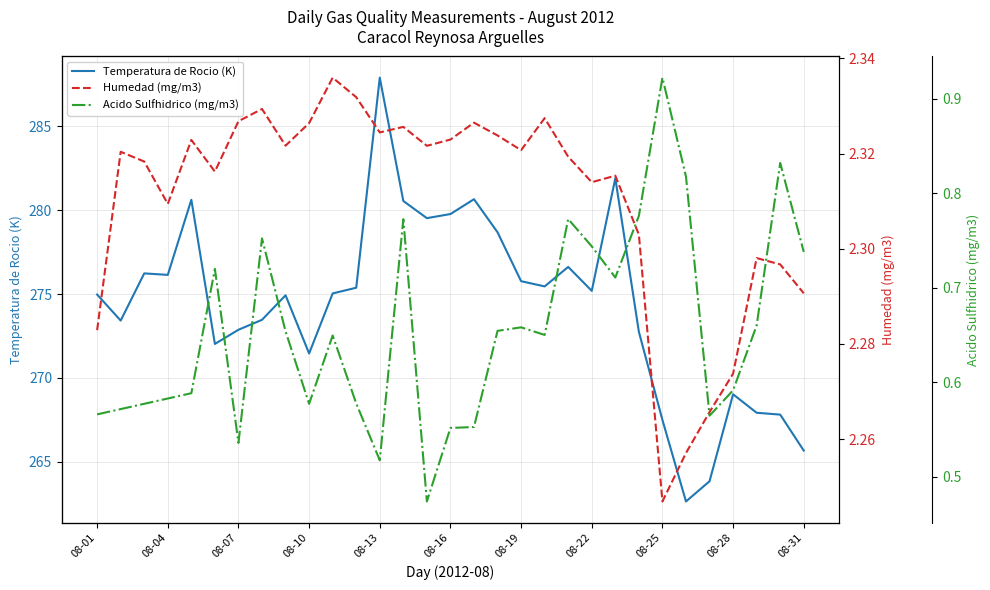

What is the lowest value of the Temperatura de Rocio (K) series?

262.6